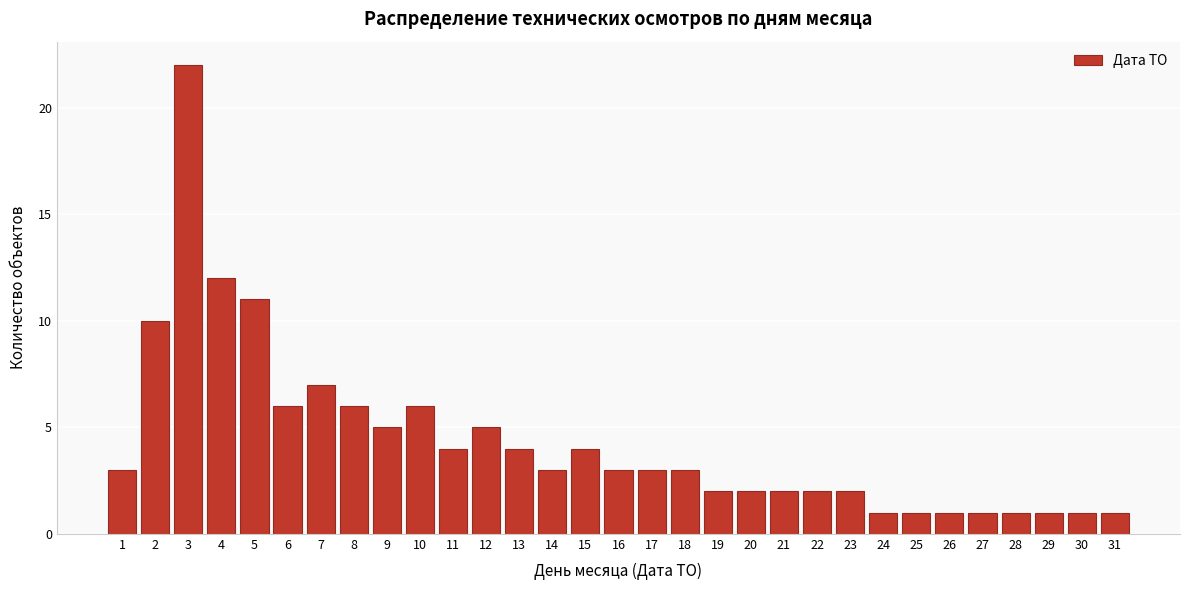

Which label corresponds to the largest value in the chart?

3